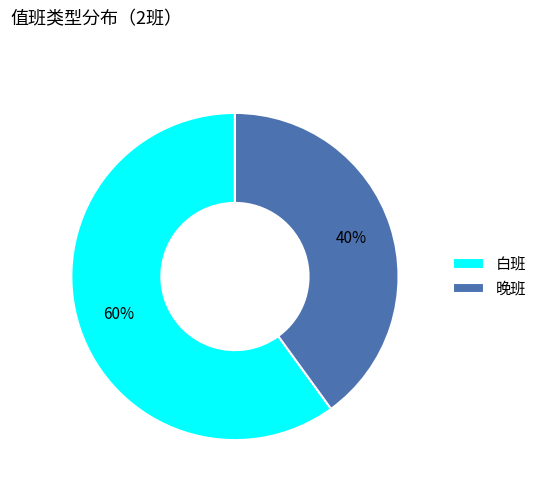

Is the sum of 晚班 and 白班 greater than half?

Yes